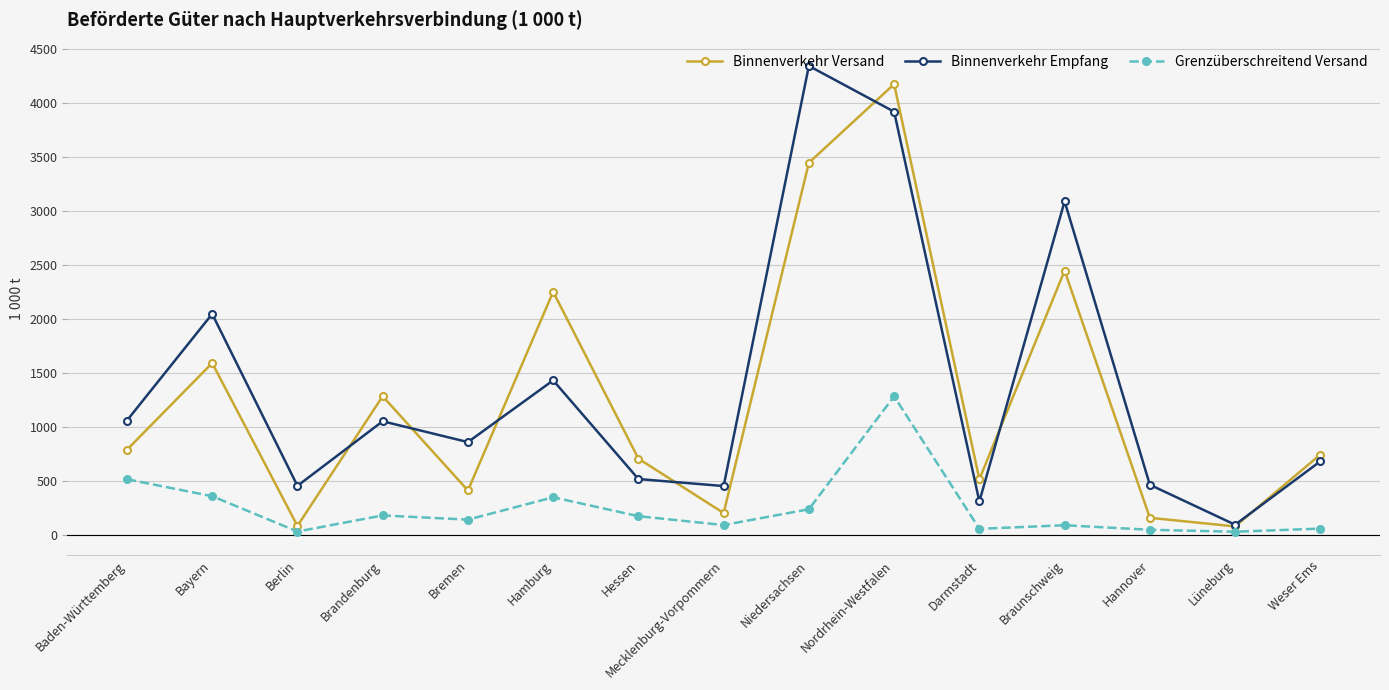

True or false: Grenzüberschreitend Versand and Binnenverkehr Versand cross at least once.

False